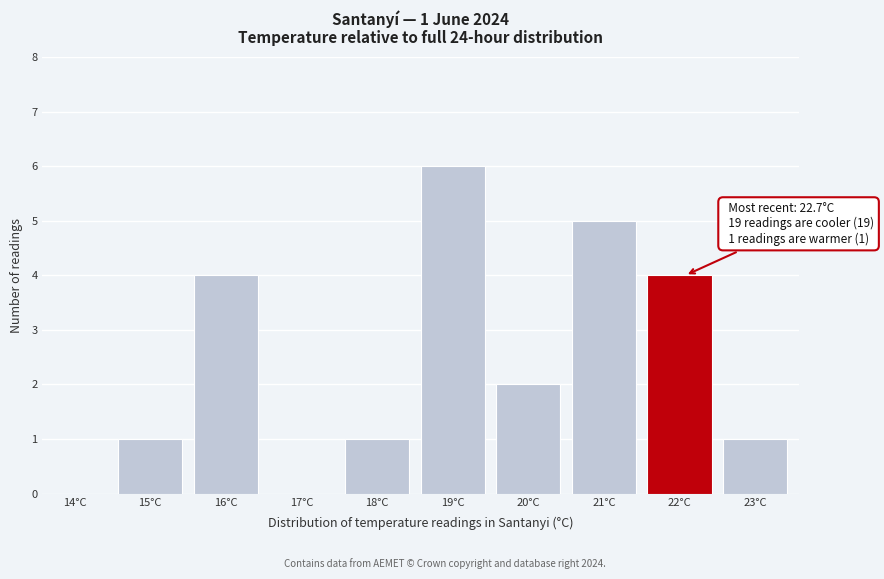

Reading left to right, transcribe all the data shown in this chart.

14°C=0	15°C=1	16°C=4	17°C=0	18°C=1	19°C=6	20°C=2	21°C=5	22°C=4	23°C=1